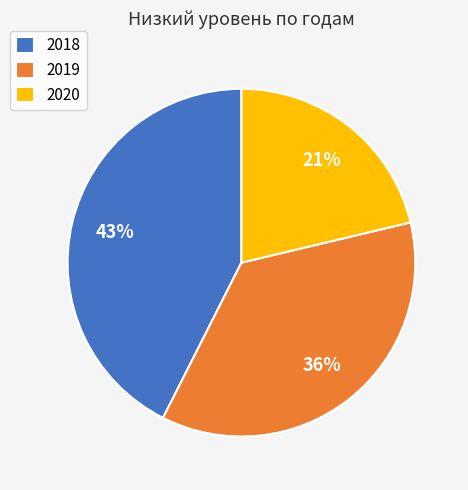

Which category has the biggest portion of the pie?

2018